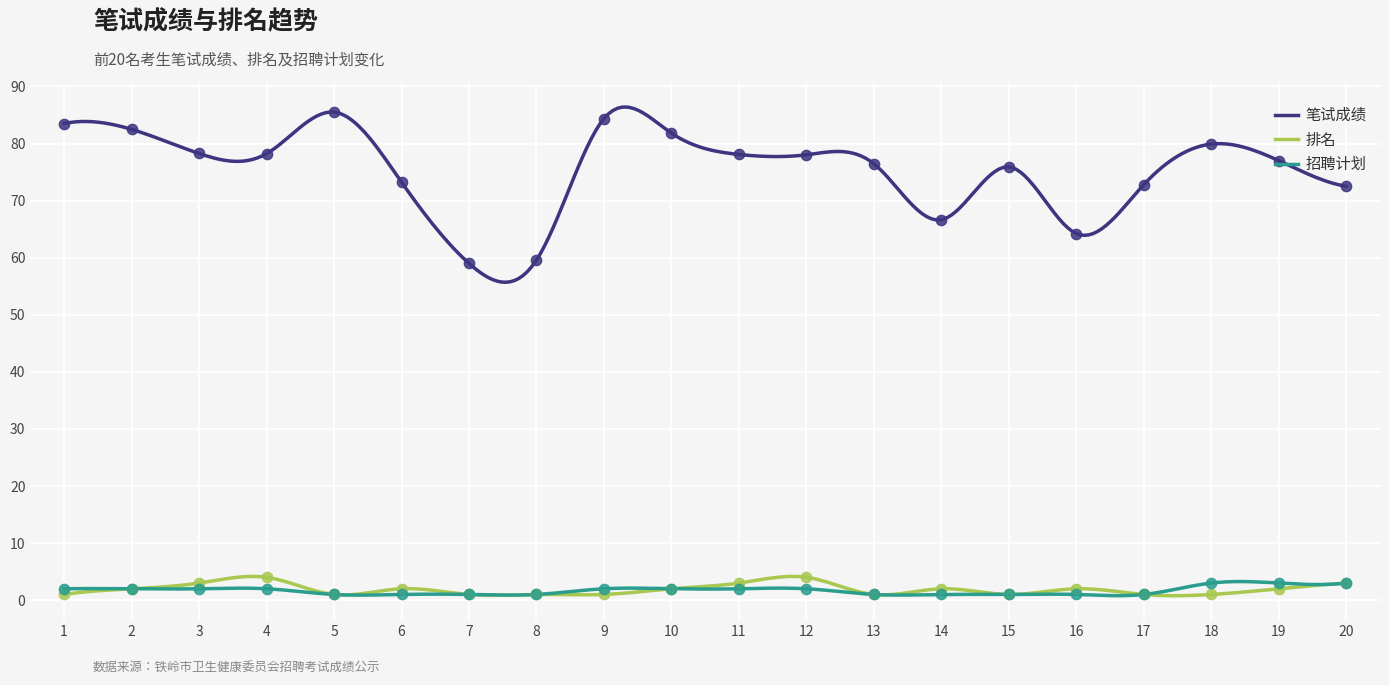

Is the value of 招聘计划 at 17 greater than the value of 排名 at 10?

No